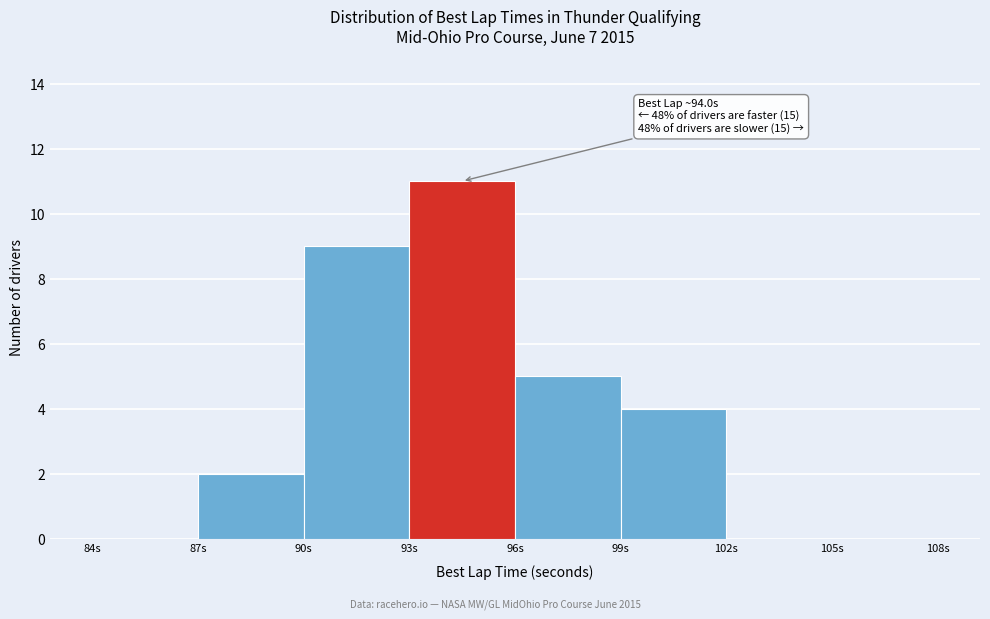

Which range on the x-axis has the tallest bar?

93 to 96